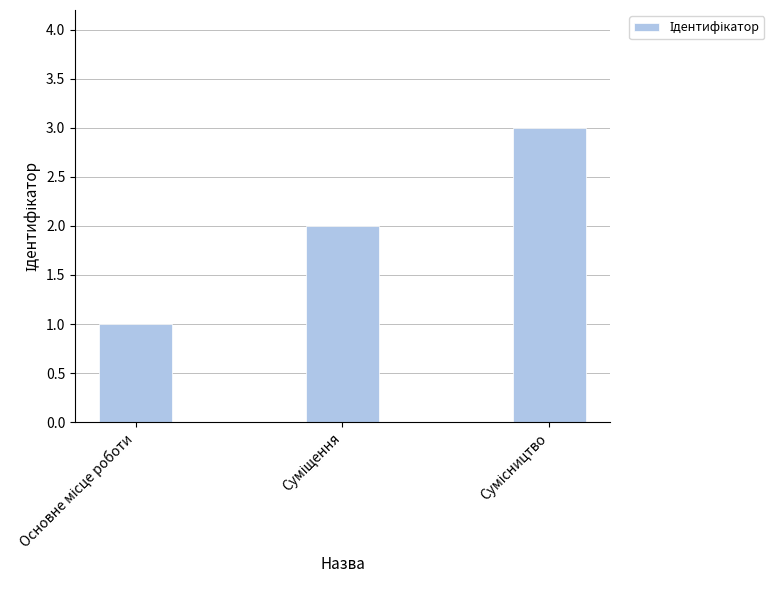

What is the sum of all values?

6